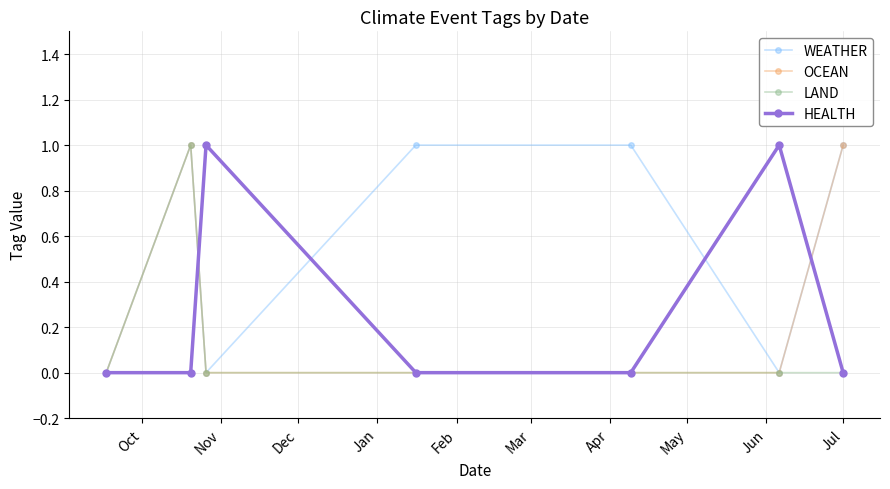

Which series has the largest total across all categories?

WEATHER